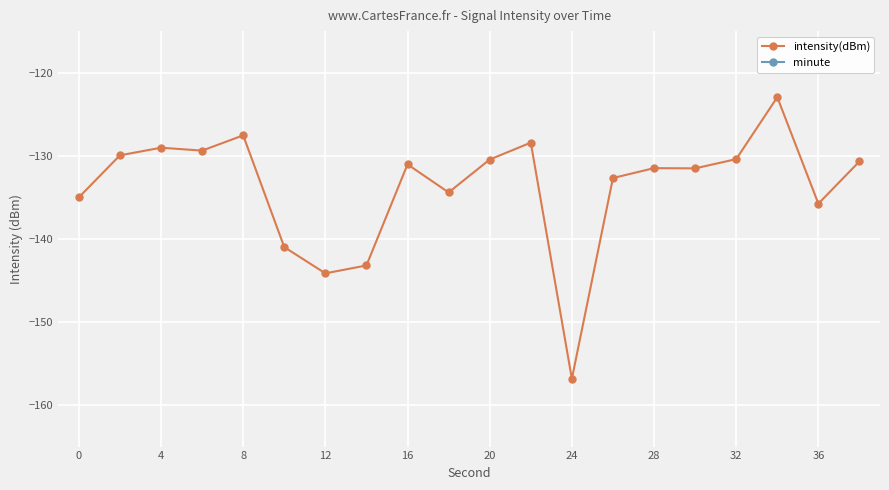

Reading right to left, list all the values displayed in this chart.

intensity(dBm): -130.7	-135.8	-123.0	-130.4	-131.5	-131.5	-132.7	-156.8	-128.4	-130.5	-134.4	-131.0	-143.2	-144.2	-141.0	-127.5	-129.4	-129.0	-129.9	-135.0
minute: 0.0	0.0	0.0	0.0	0.0	0.0	0.0	0.0	0.0	0.0	0.0	0.0	0.0	0.0	0.0	0.0	0.0	0.0	0.0	0.0